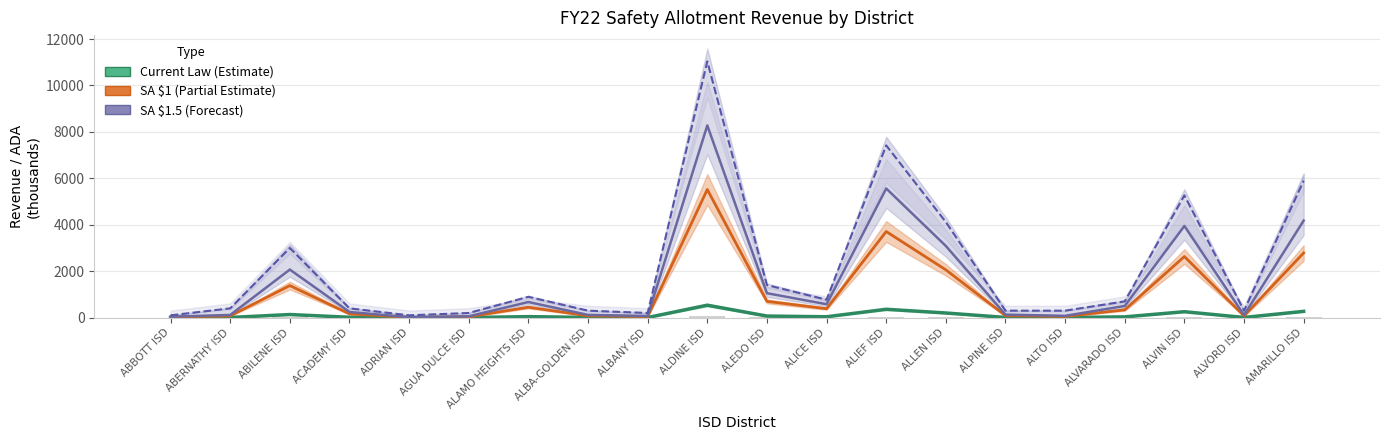

Reading right to left, list all the values displayed in this chart.

Current Law Safety Allotment (x1000): 271.0	7.2	255.9	32.6	5.0	8.4	200.1	360.6	37.5	68.2	536.5	4.6	7.6	43.6	3.7	1.0	15.9	134.2	7.4	2.6
Safety Allotment $1 (x1000): 2787.6	73.6	2632.8	335.7	51.2	86.2	2058.7	3709.4	385.3	701.6	5519.3	46.8	78.7	448.5	37.7	10.5	163.4	1380.7	76.3	26.4
Safety Allotment $1.5 (x1000): 4181.4	110.4	3949.2	503.6	76.9	129.3	3088.0	5564.0	577.9	1052.4	8278.9	70.3	118.0	672.8	56.6	15.8	245.1	2071.0	114.4	39.6
Security Max $100k (x1000): 5900.0	300.0	5265.6	700.0	300.0	300.0	4117.3	7418.7	770.6	1403.2	11038.5	200.0	300.0	897.0	200.0	100.0	400.0	3000.0	400.0	100.0
FY22 ADA (x1000): 27.9	0.7	26.3	3.4	0.5	0.9	20.6	37.1	3.9	7.0	55.2	0.5	0.8	4.5	0.4	0.1	1.6	13.8	0.8	0.3